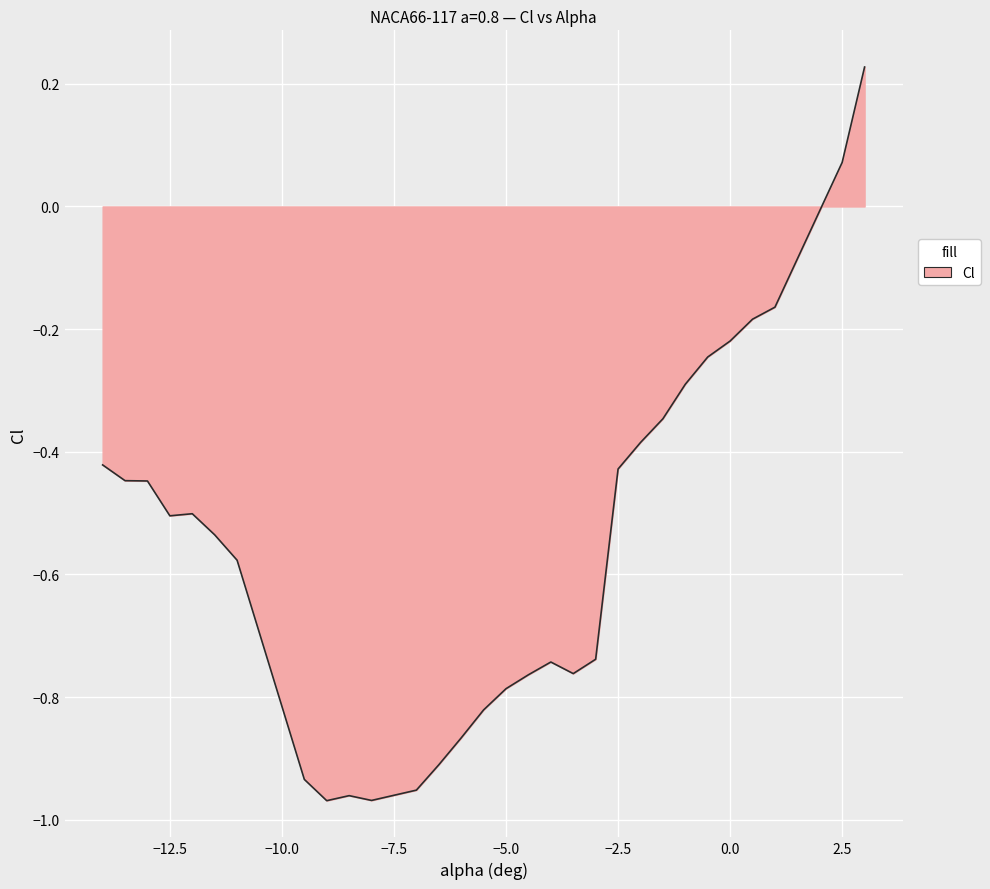

Where does the data first go above 0?

2.5